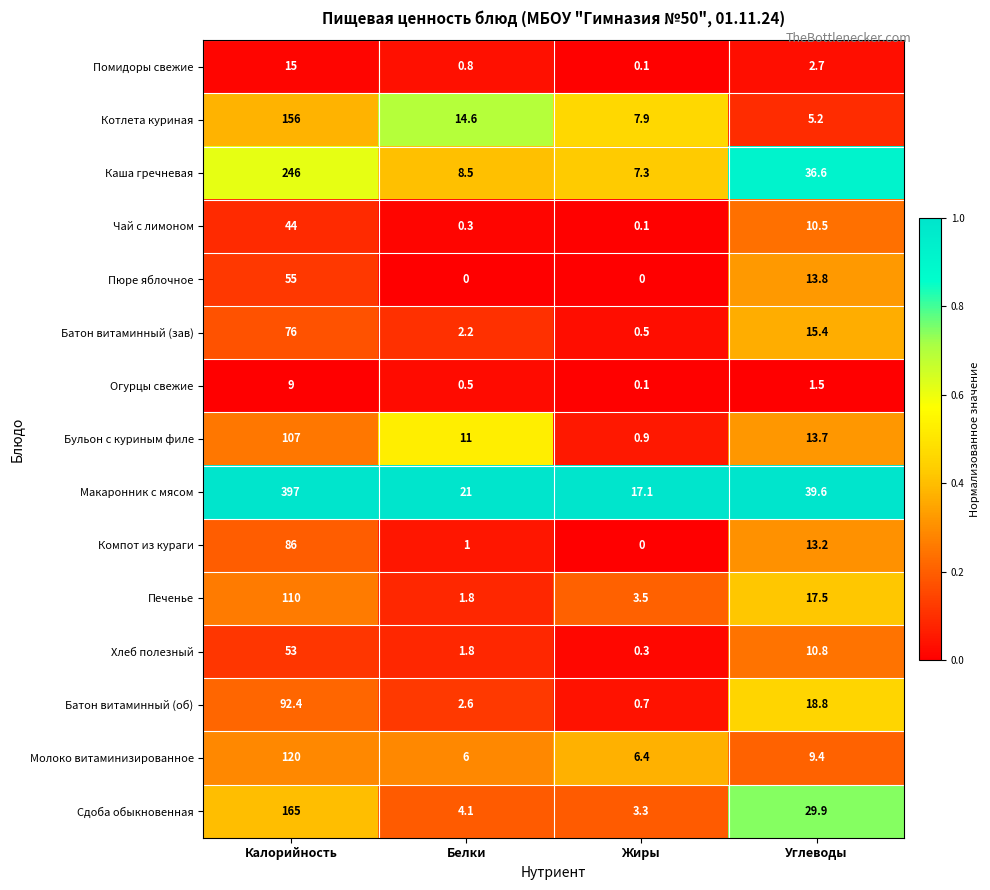

What is the difference between the maximum and minimum values in the Огурцы свежие series?

8.9